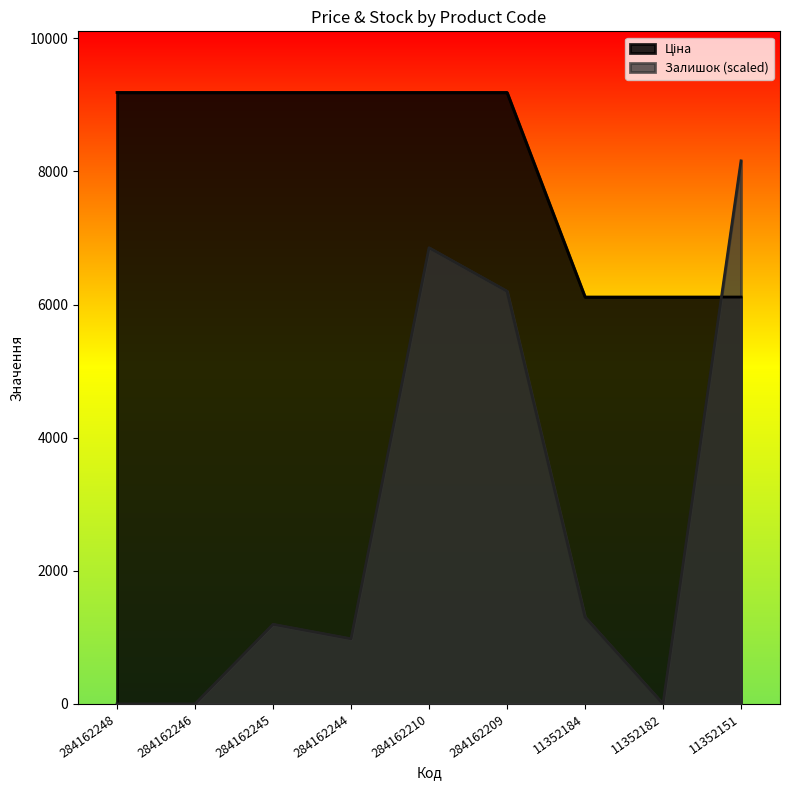

Where is the first local maximum for Залишок?

284162245